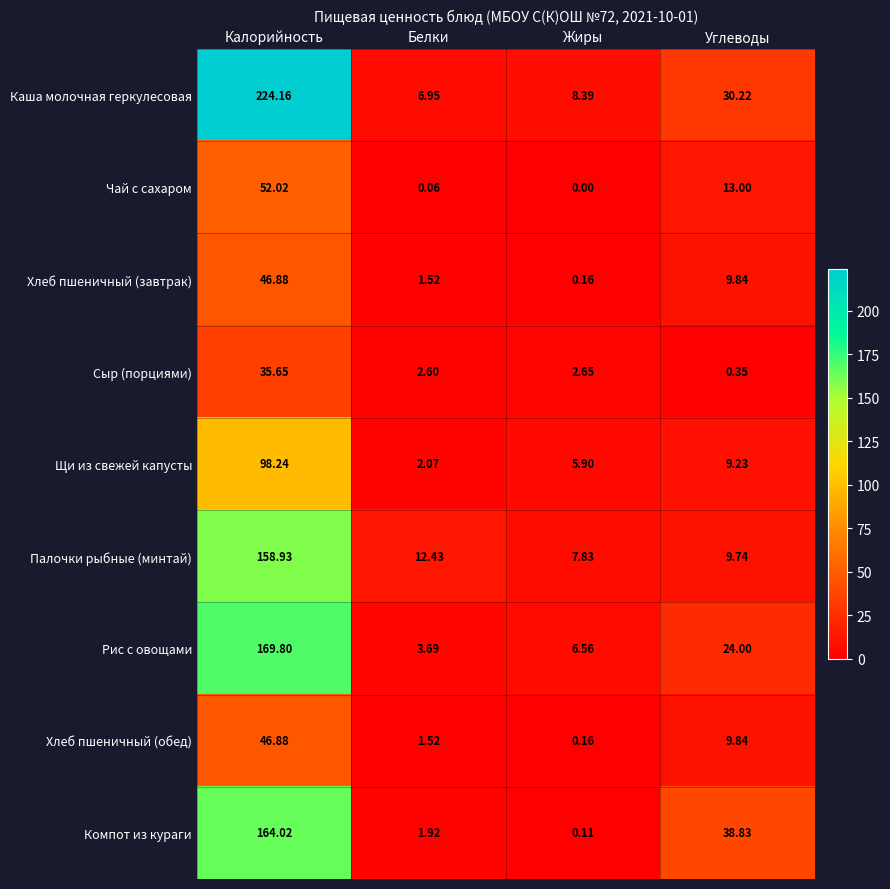

How many data points in Хлеб пшеничный (обед) are less than 9?

2